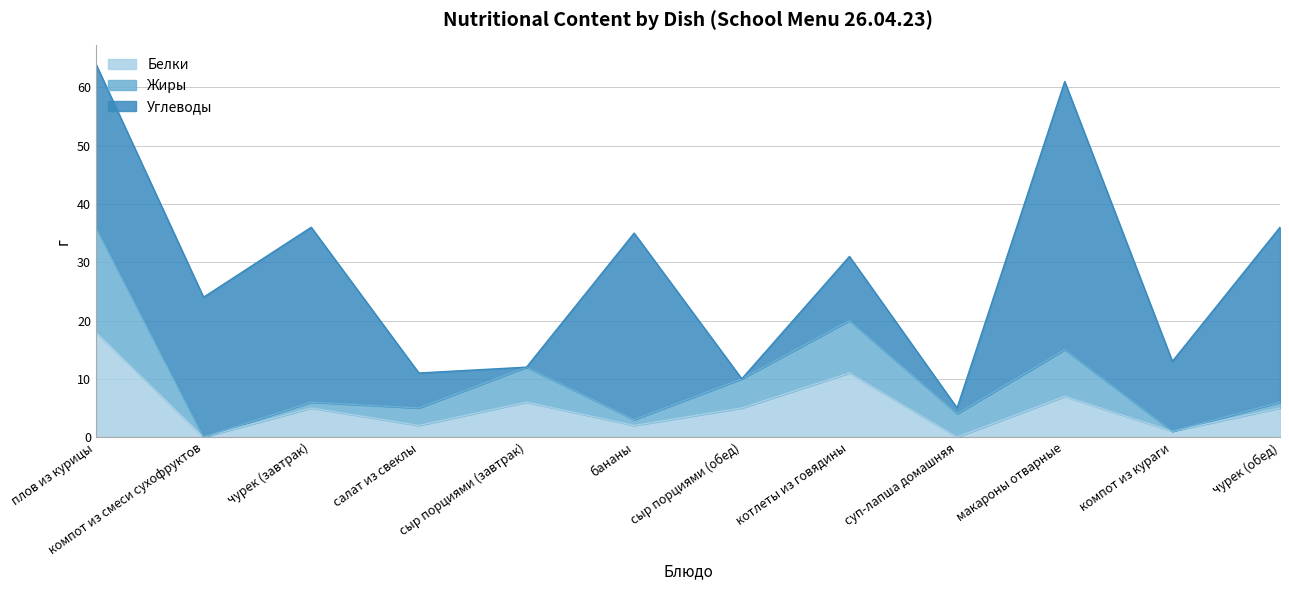

How many times do Углеводы and Жиры cross each other?

6